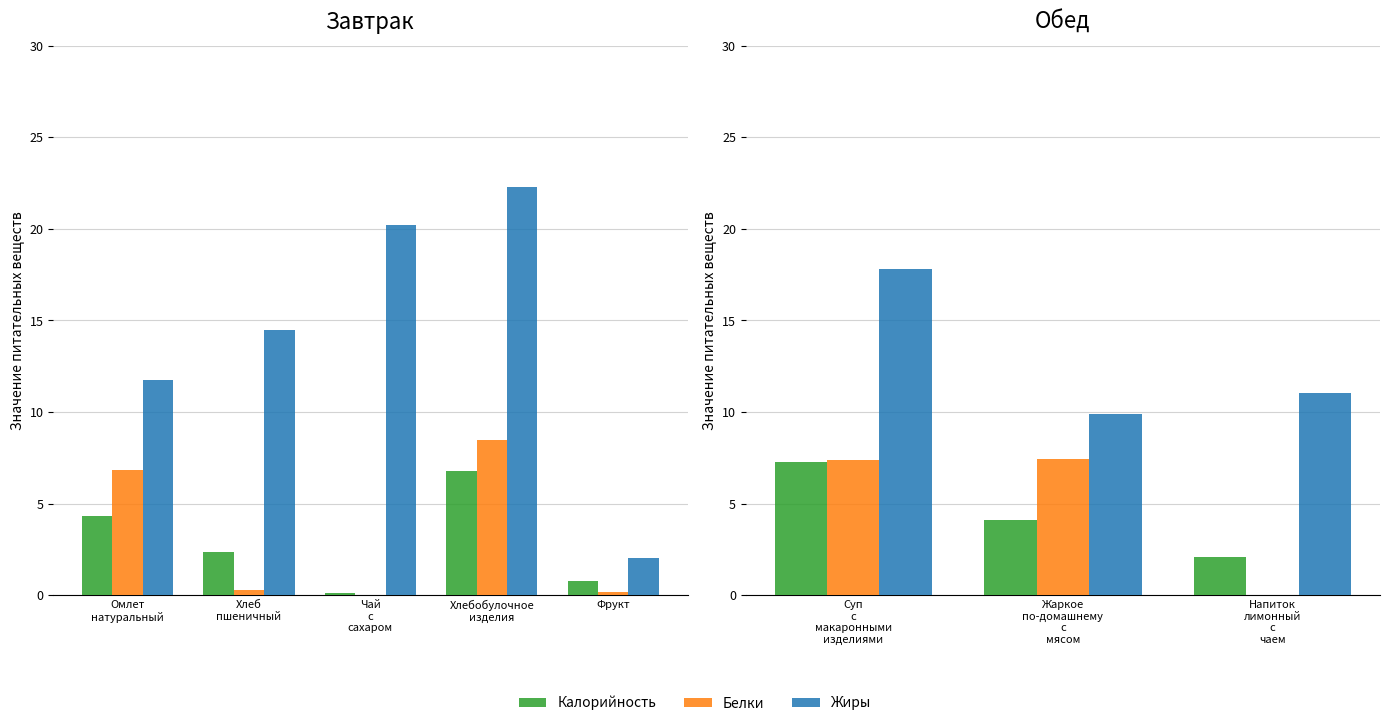

Which series has the largest range (max minus min)?

Жиры